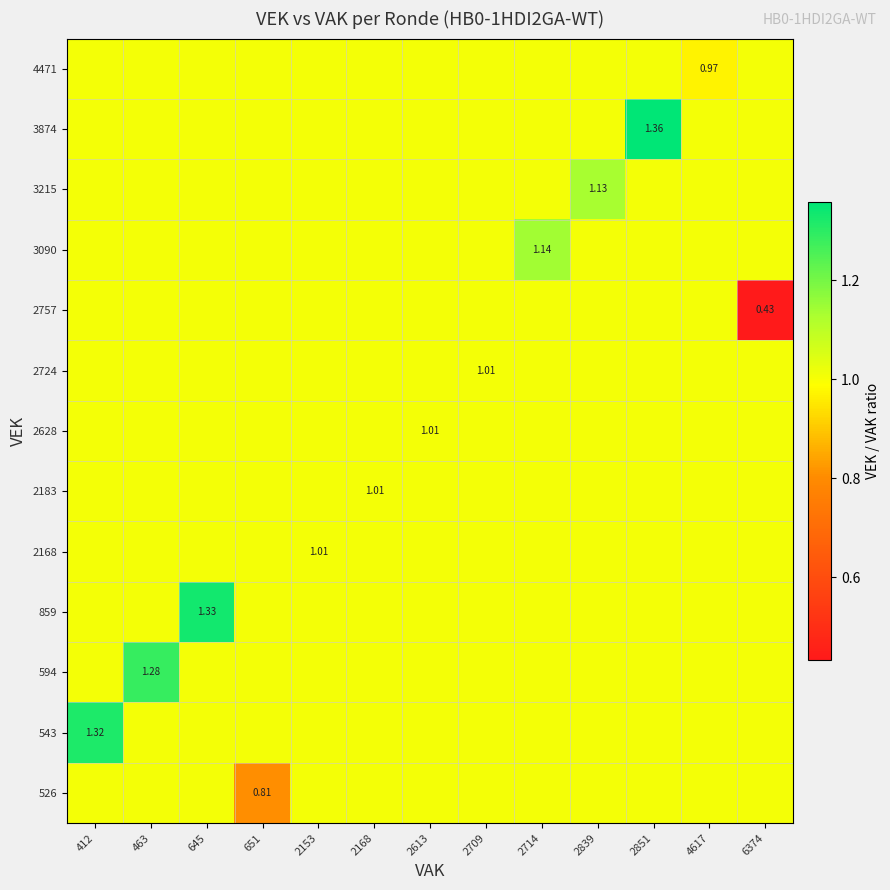

Rank the categories by 4471 value from lowest to highest.

4617, 412, 463, 645, 651, 2153, 2168, 2613, 2709, 2714, 2839, 2851, 6374